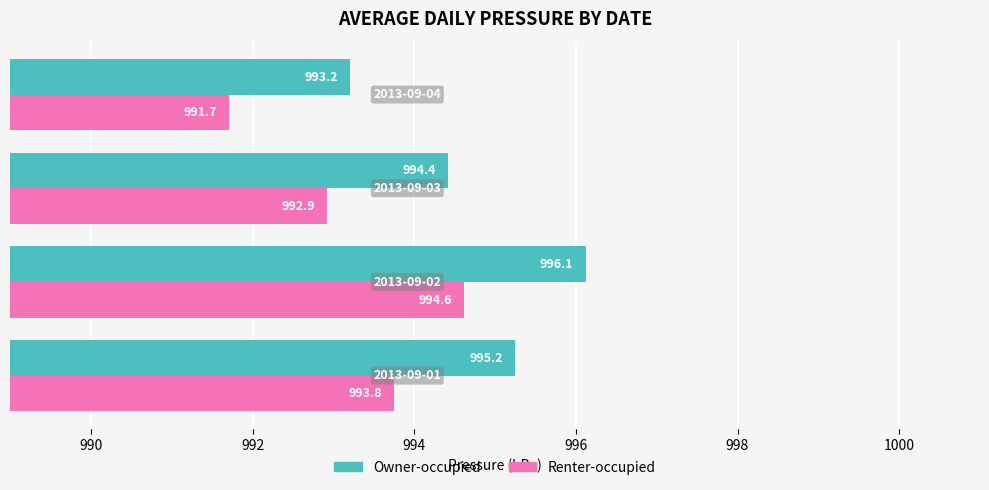

Which series has the largest total across all categories?

Owner-occupied